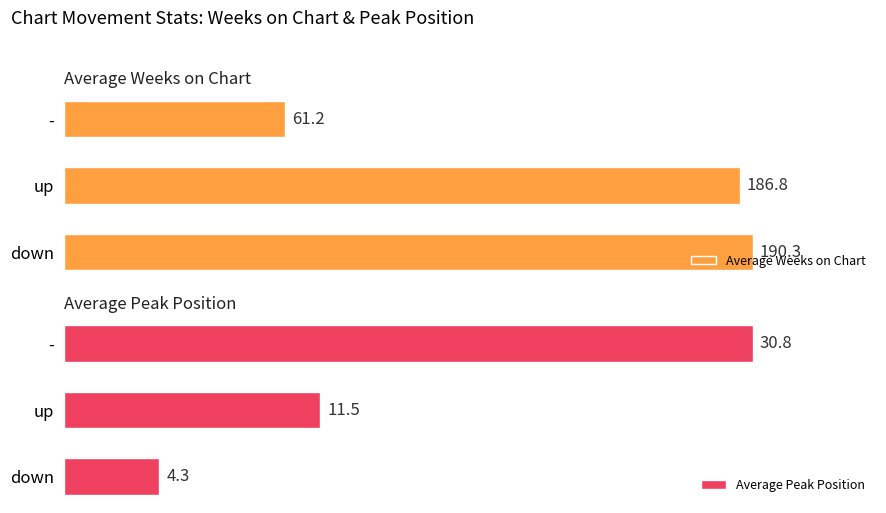

List the labels in order of Average Weeks on Chart value, smallest first.

-, up, down